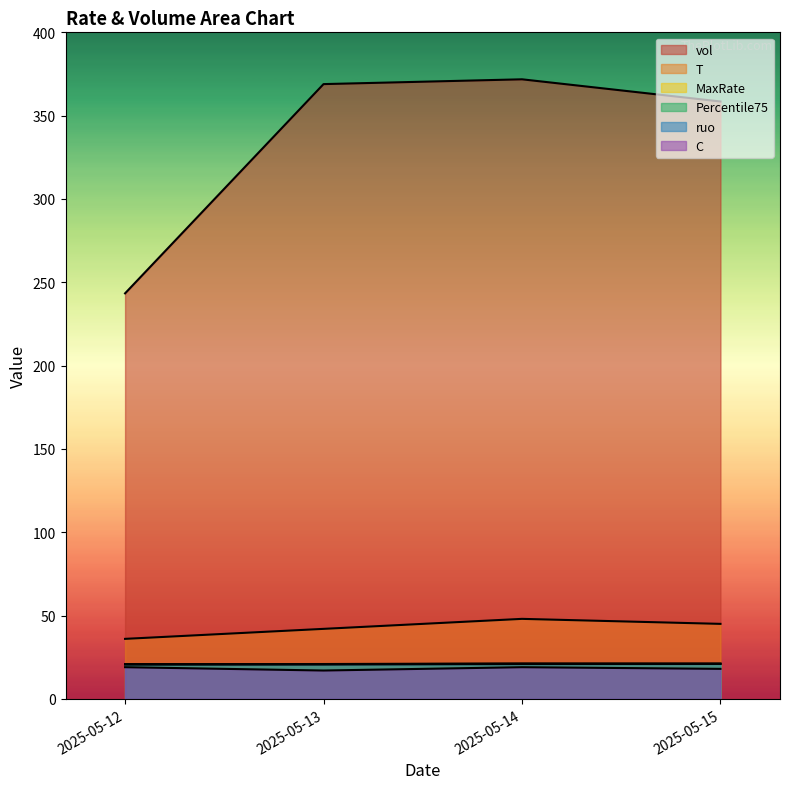

At 2025-05-13, list the series in order from largest to smallest.

vol, T, MaxRate, Percentile75, ruo, C